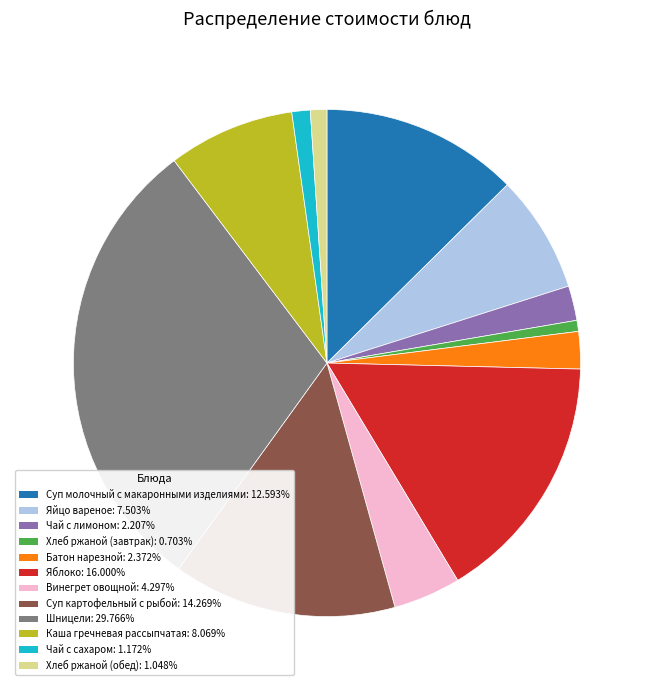

Is there a majority slice in this chart?

No